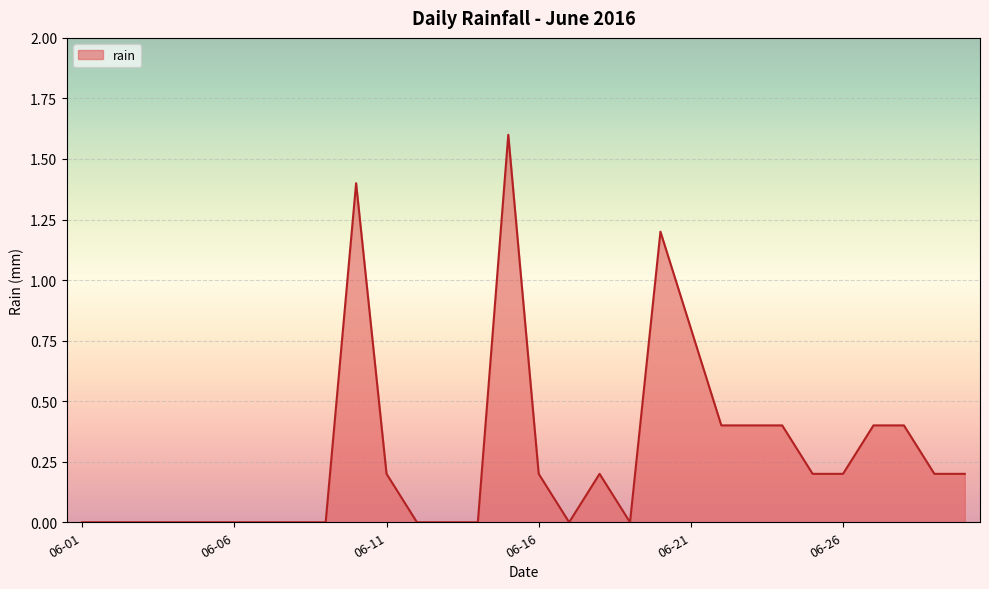

What is the maximum value shown in the chart?

1.6